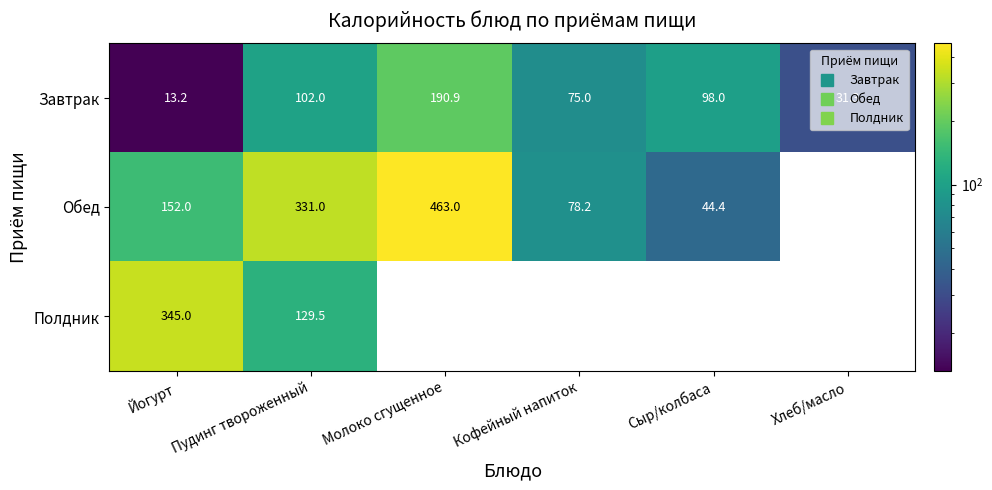

Which category has the highest value in the Обед series?

Молоко сгущенное